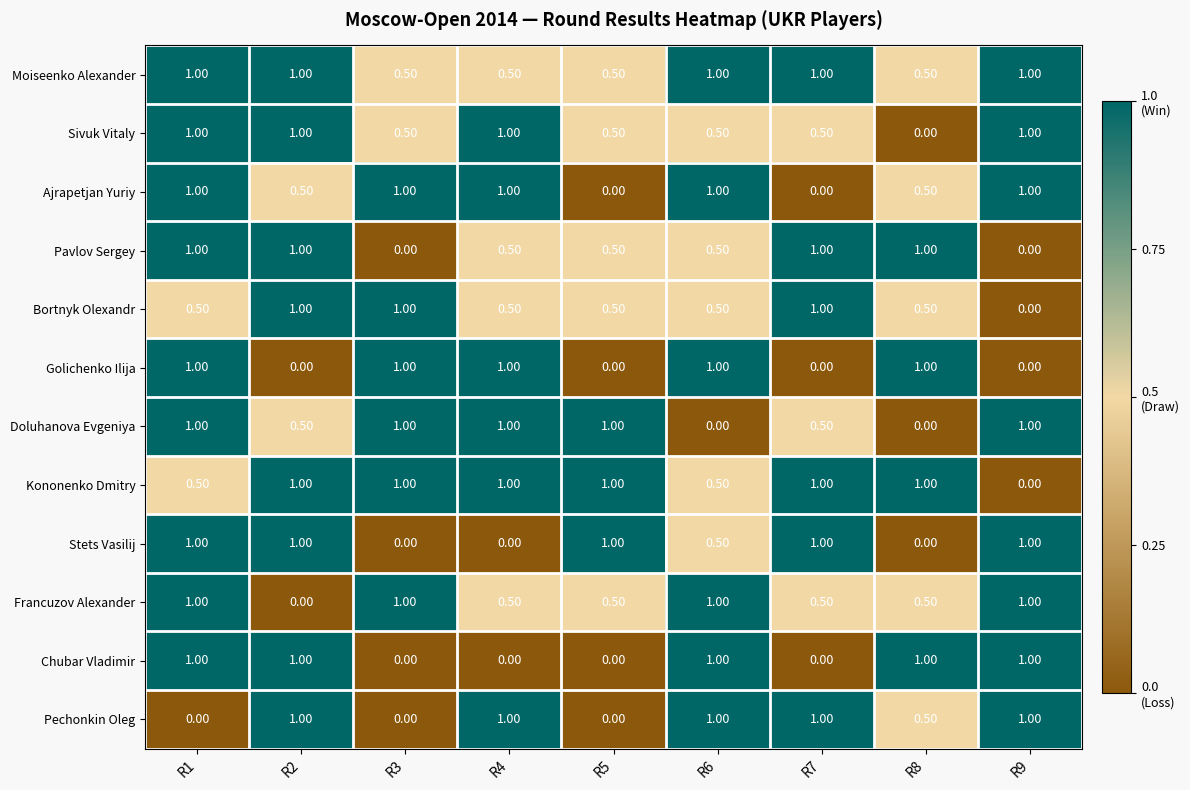

What is the total value across all series at R3?

7.0